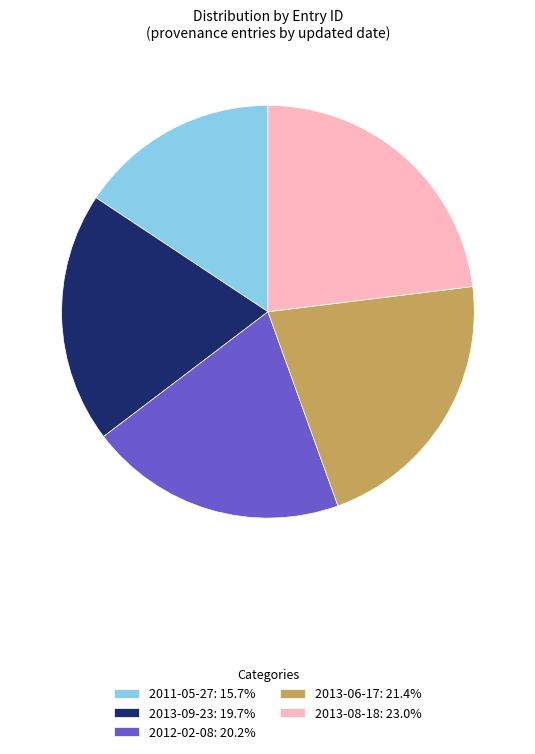

What is the ratio of the value at 2012-02-08 to the value at 2013-08-18?

0.9